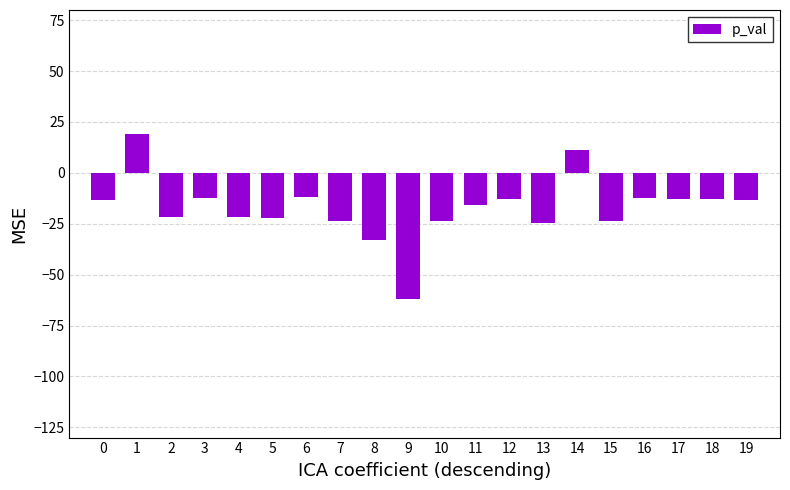

What is the value of the 5th bar from the left?

-21.8